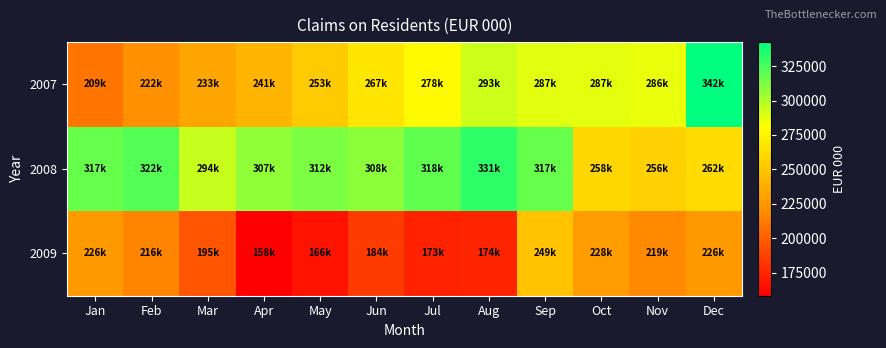

Rank the series by their average value, from highest to lowest.

2008, 2007, 2009